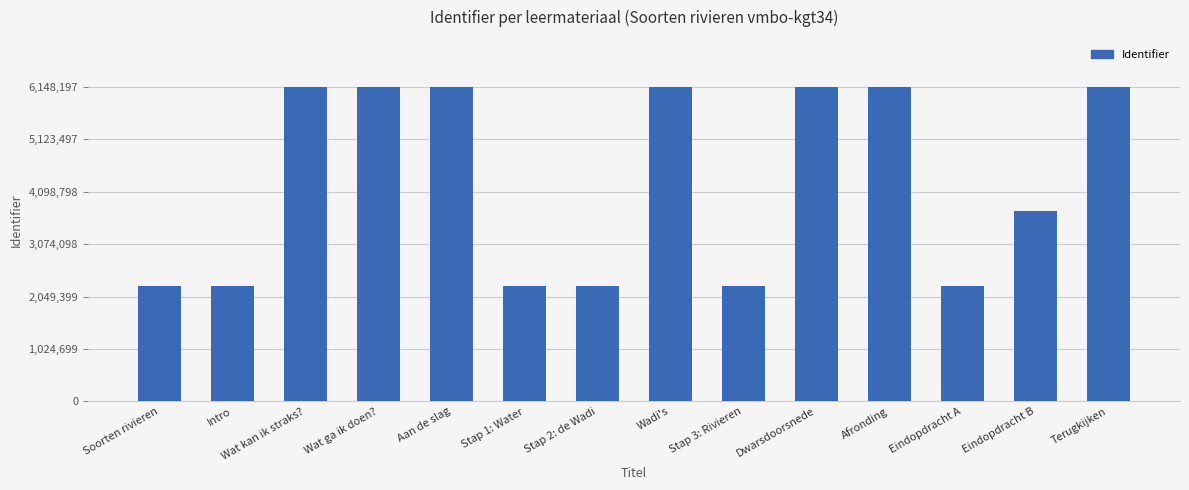

What is the label of the 14th bar from the left?

Terugkijken